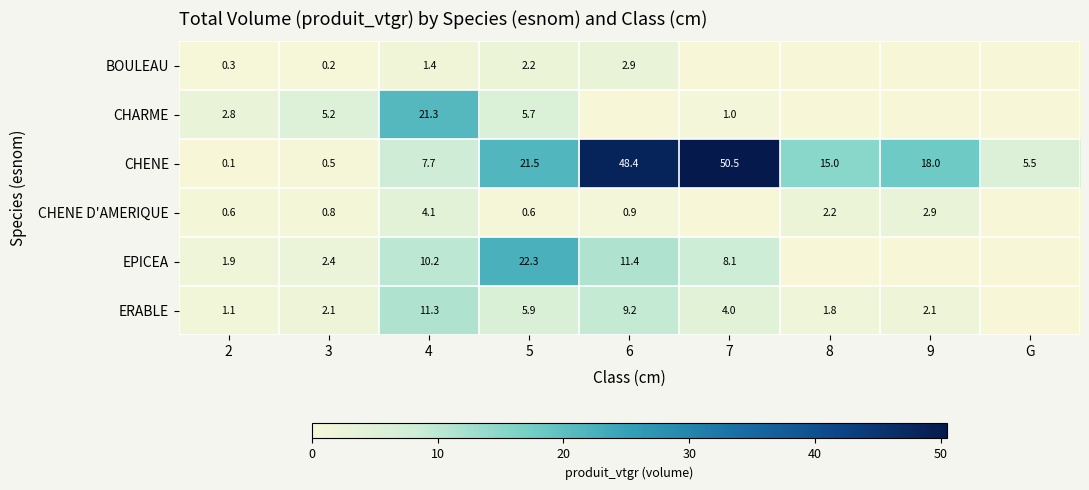

What is the spread (max minus min) of values at 4?

19.9